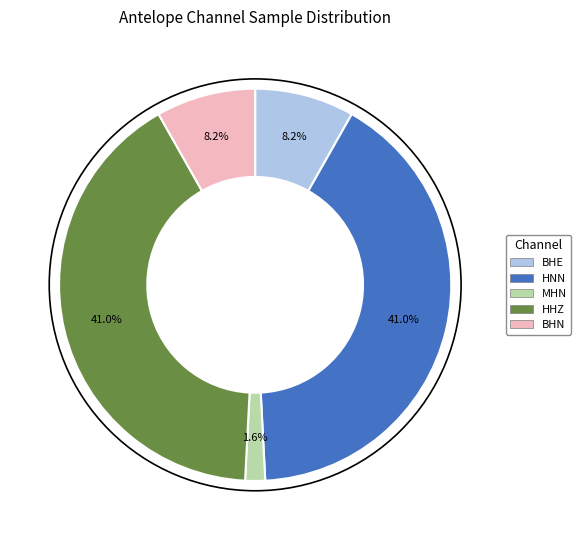

Does BHE represent more than half of the total?

No